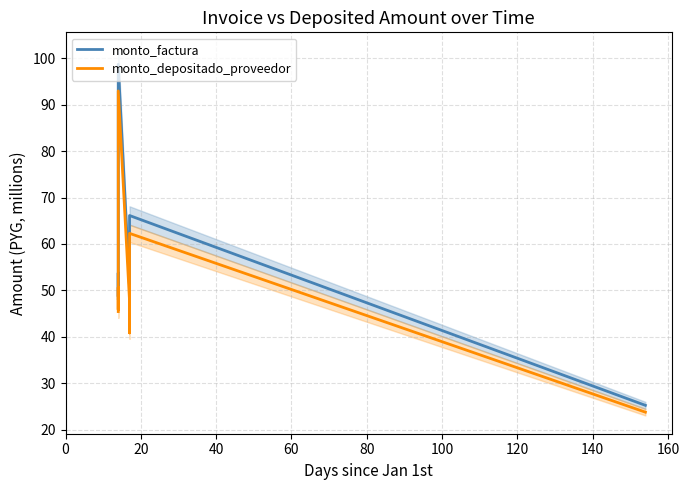

True or false: monto_depositado_proveedor and monto_factura cross at least once.

False